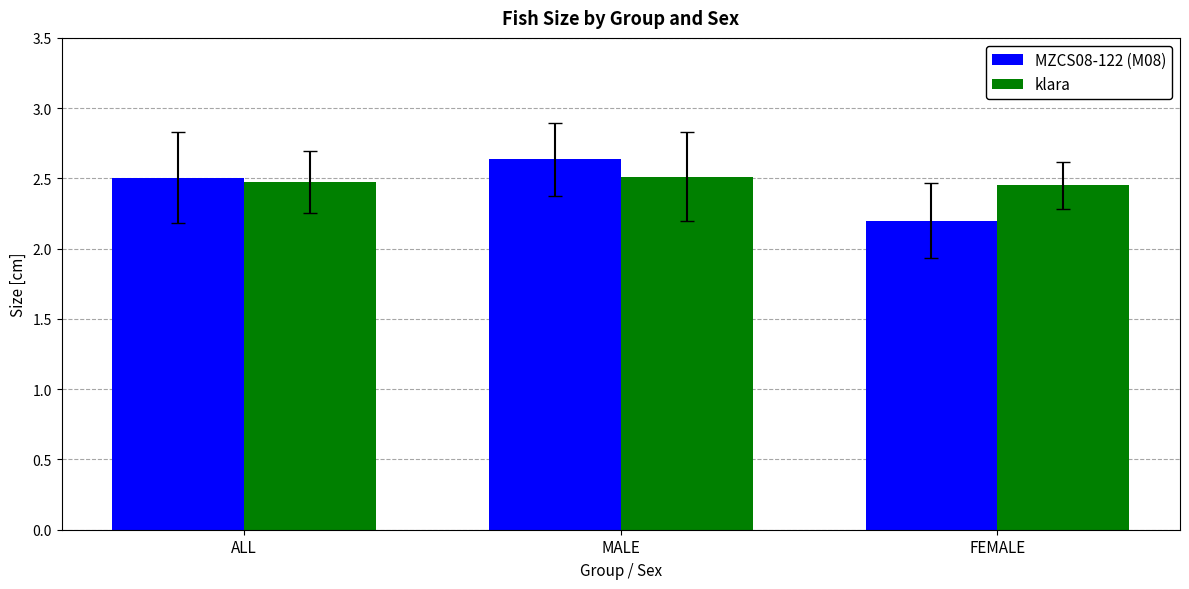

What is the label of the 3rd bar from the right?

ALL